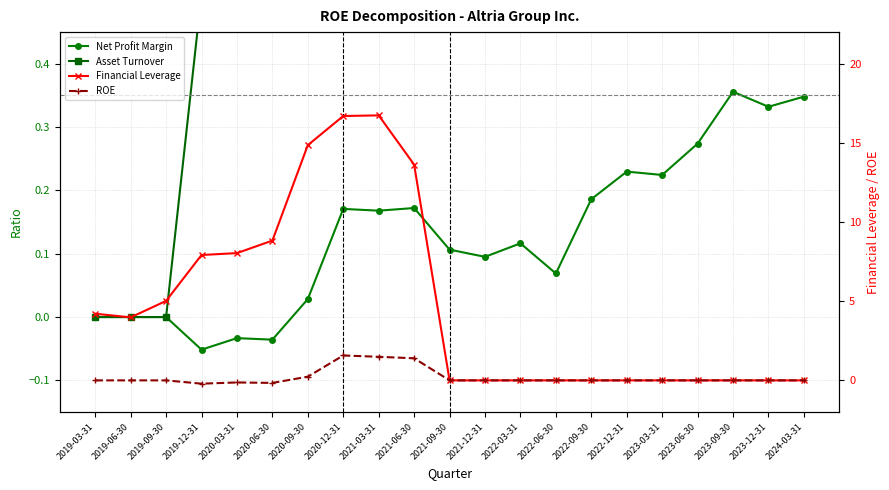

Is the value of Financial Leverage at 2019-12-31 greater than the value of Asset Turnover at 2022-09-30?

Yes